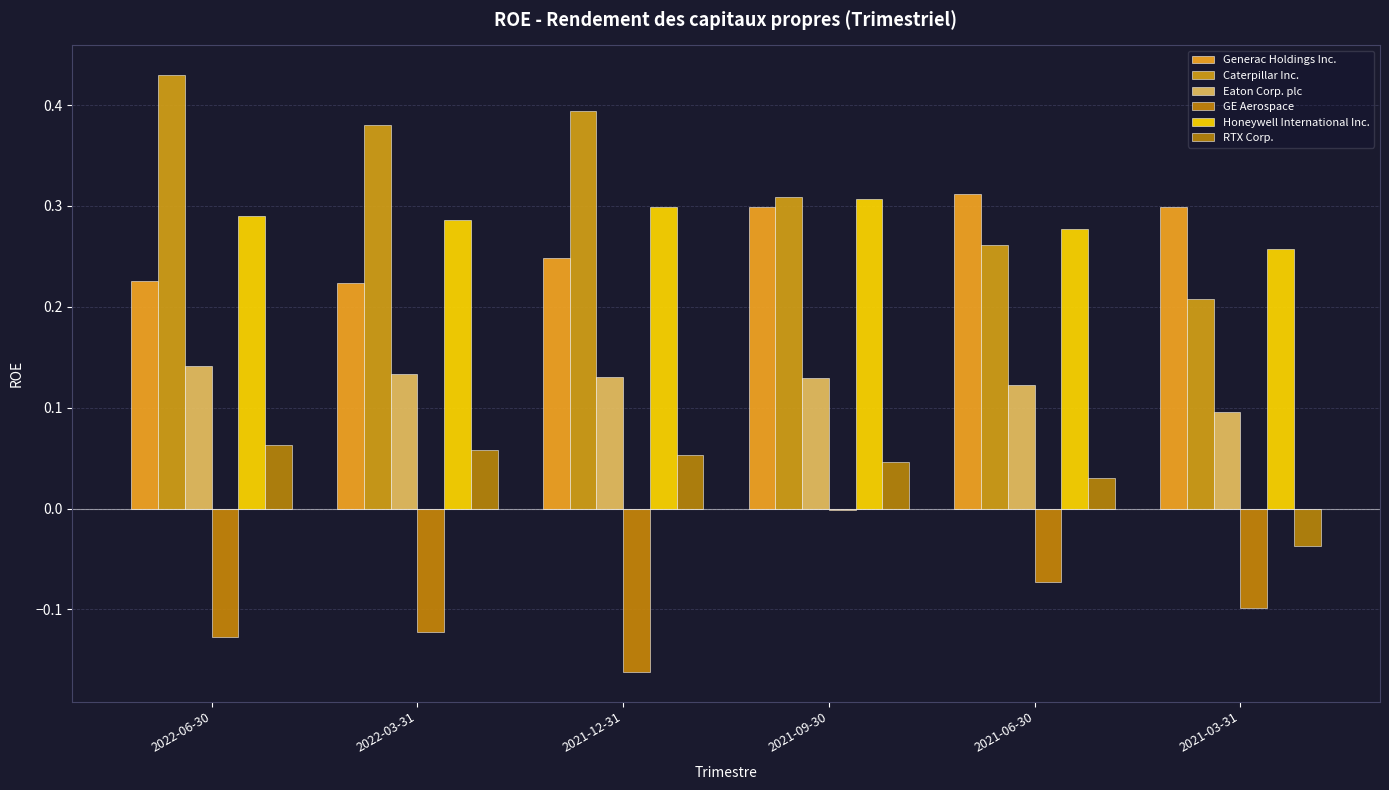

Reading left to right, transcribe all the data shown in this chart.

Generac Holdings Inc.: 0.2	0.2	0.2	0.3	0.3	0.3
Caterpillar Inc.: 0.4	0.4	0.4	0.3	0.3	0.2
Eaton Corp. plc: 0.1	0.1	0.1	0.1	0.1	0.1
GE Aerospace: -0.1	-0.1	-0.2	-0.0	-0.1	-0.1
Honeywell International Inc.: 0.3	0.3	0.3	0.3	0.3	0.3
RTX Corp.: 0.1	0.1	0.1	0.0	0.0	-0.0